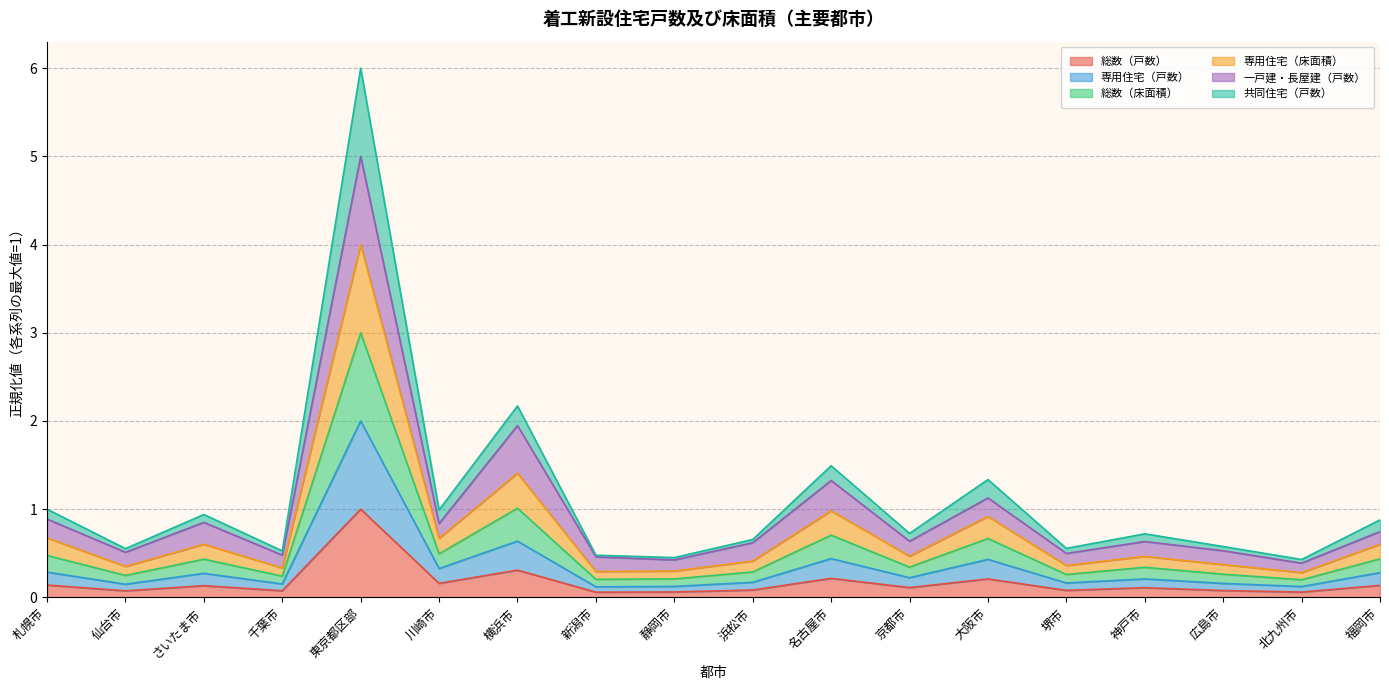

What is the smallest value displayed?

0.1